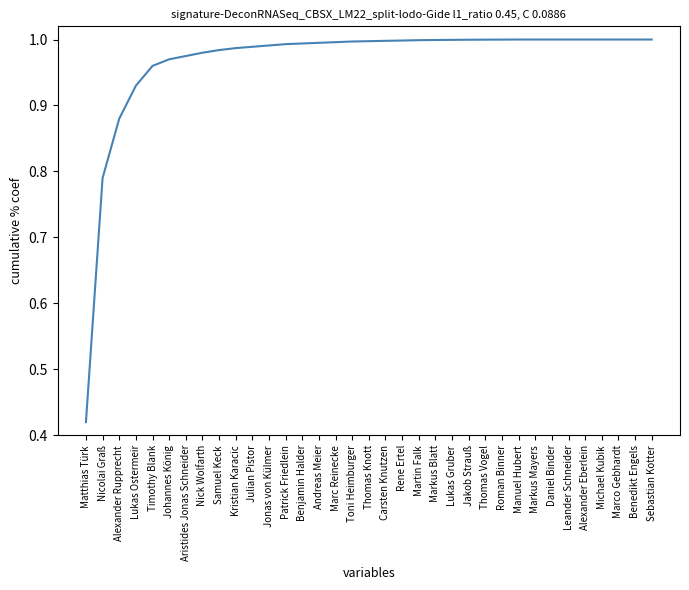

True or false: the data shows 1.3 at Timothy Blank.

False